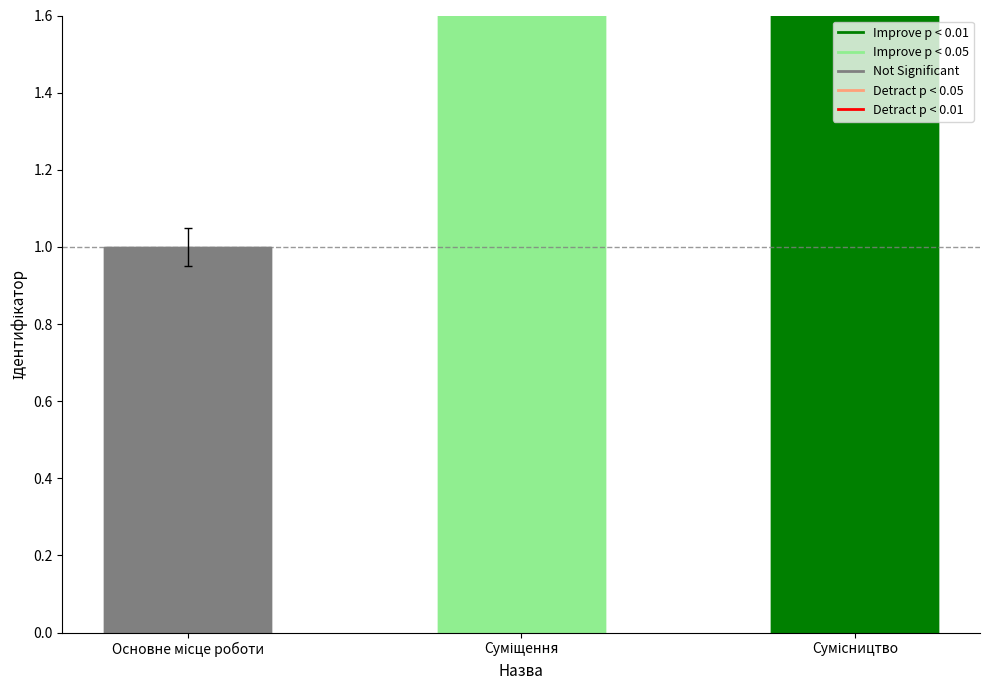

Rank the categories by value from lowest to highest.

Основне місце роботи, Суміщення, Сумісництво